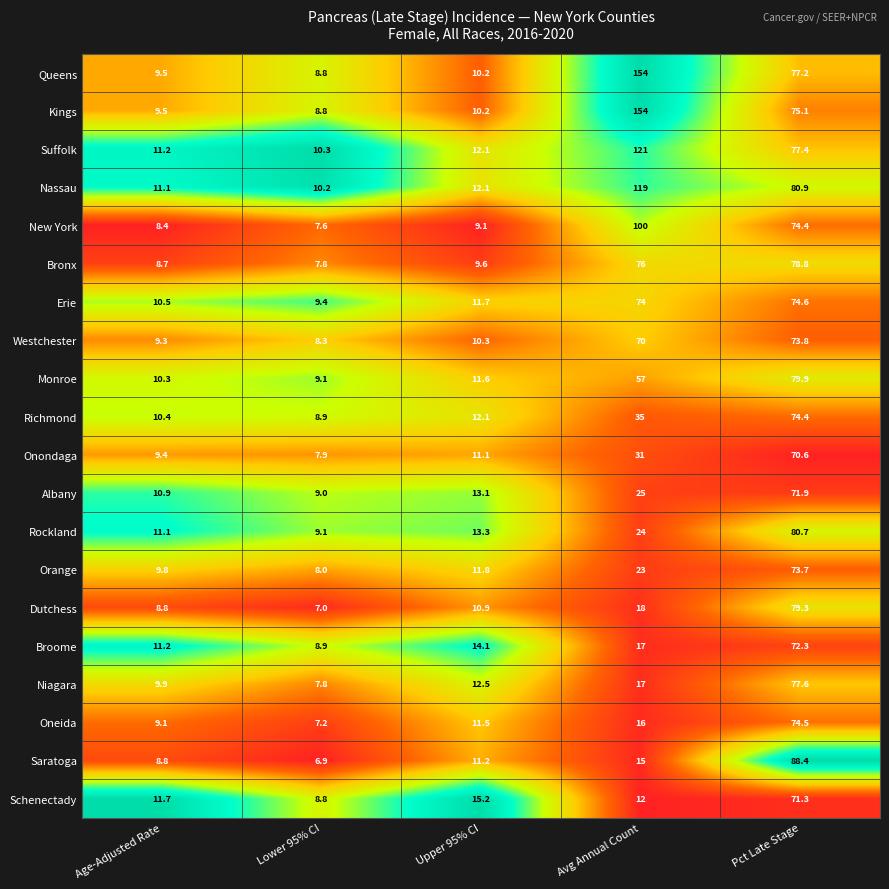

True or false: Bronx has a value of 10.8 at Lower 95% CI.

False